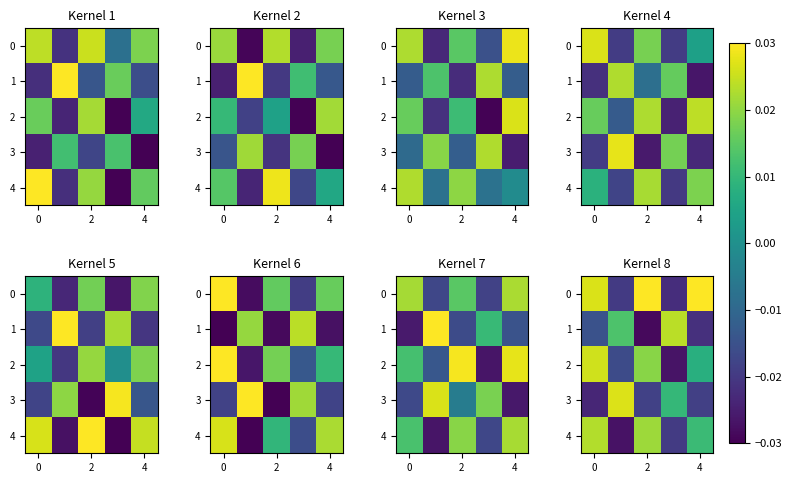

The 3 series shows -0.0 at 0. True or false?

False